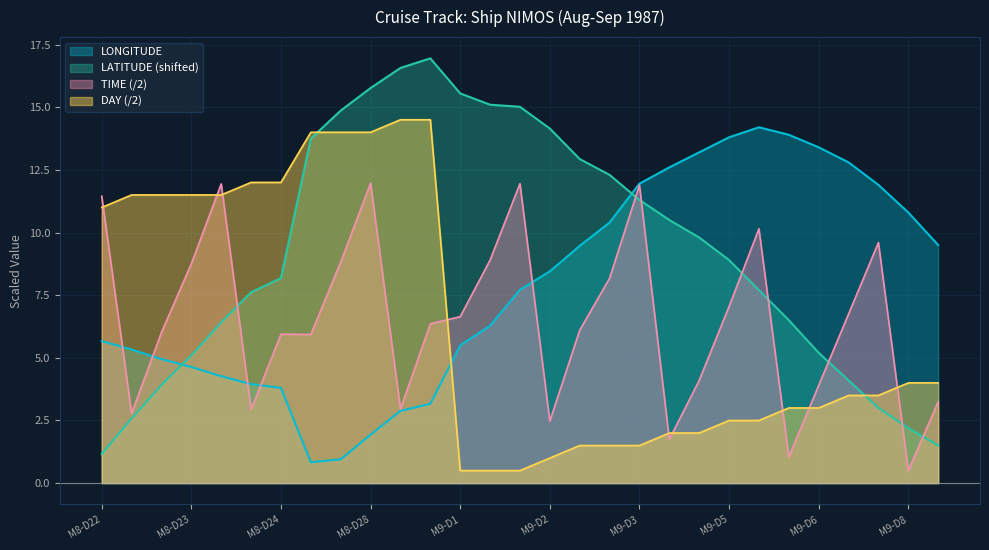

At which category is the sum across all series the highest?

M8-D28